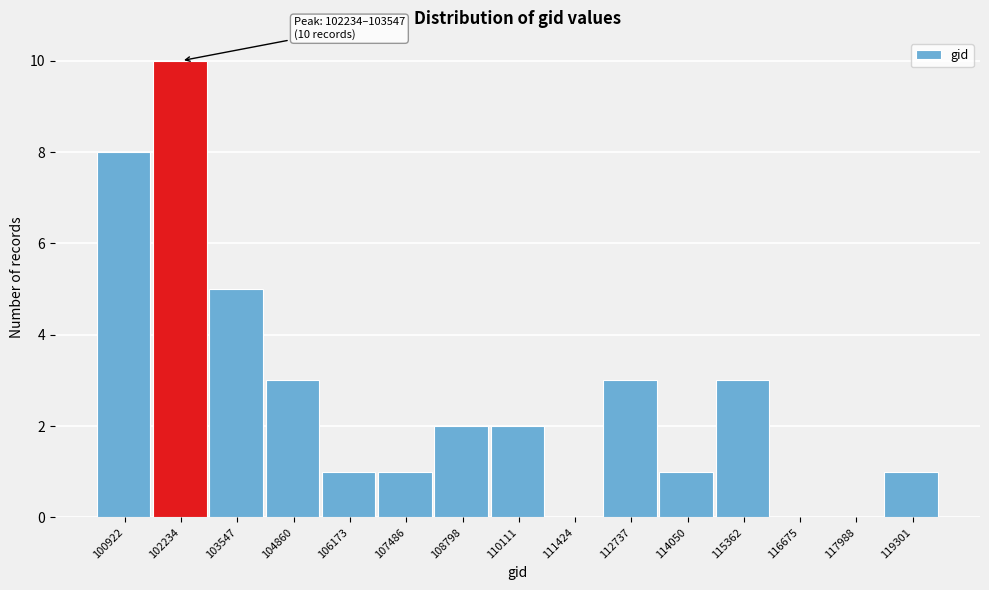

Reading left to right, list all the values displayed in this chart.

100922=8	102234=10	103547=5	104860=3	106173=1	107486=1	108798=2	110111=2	111424=0	112737=3	114050=1	115362=3	116675=0	117988=0	119301=1